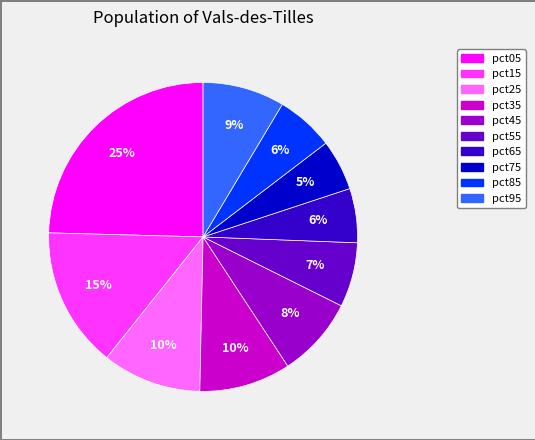

True or false: pct25 accounts for 10% of the total.

True